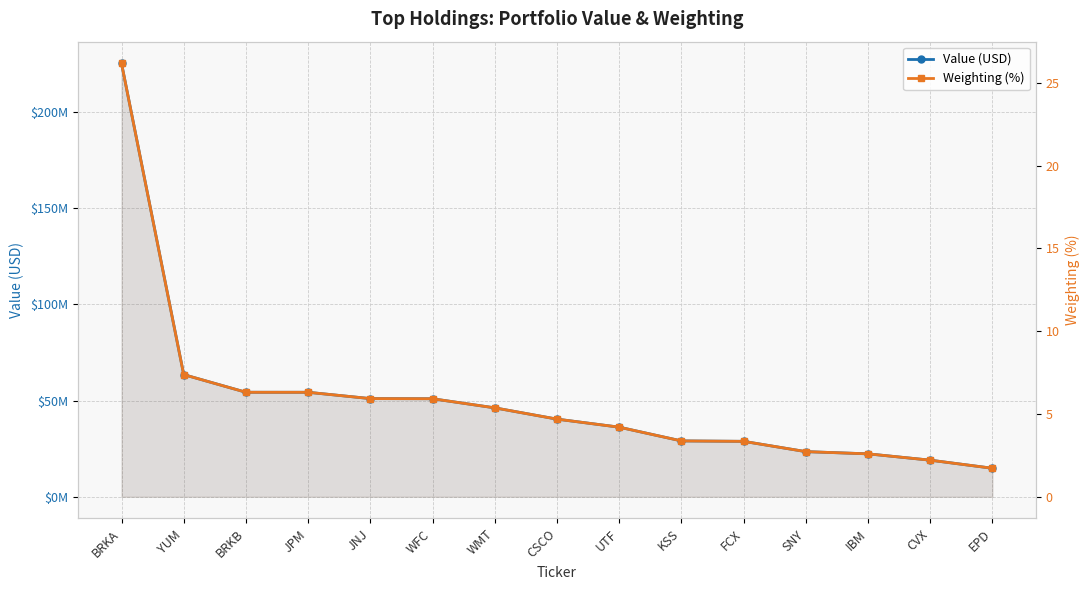

At which category is the sum across all series the highest?

BRKA